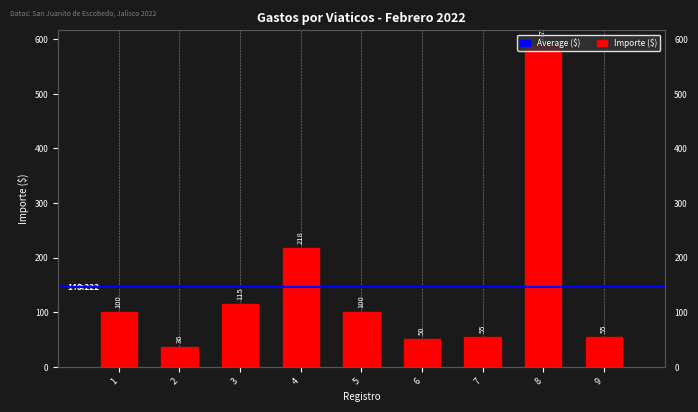

How many values exceed 100?

3